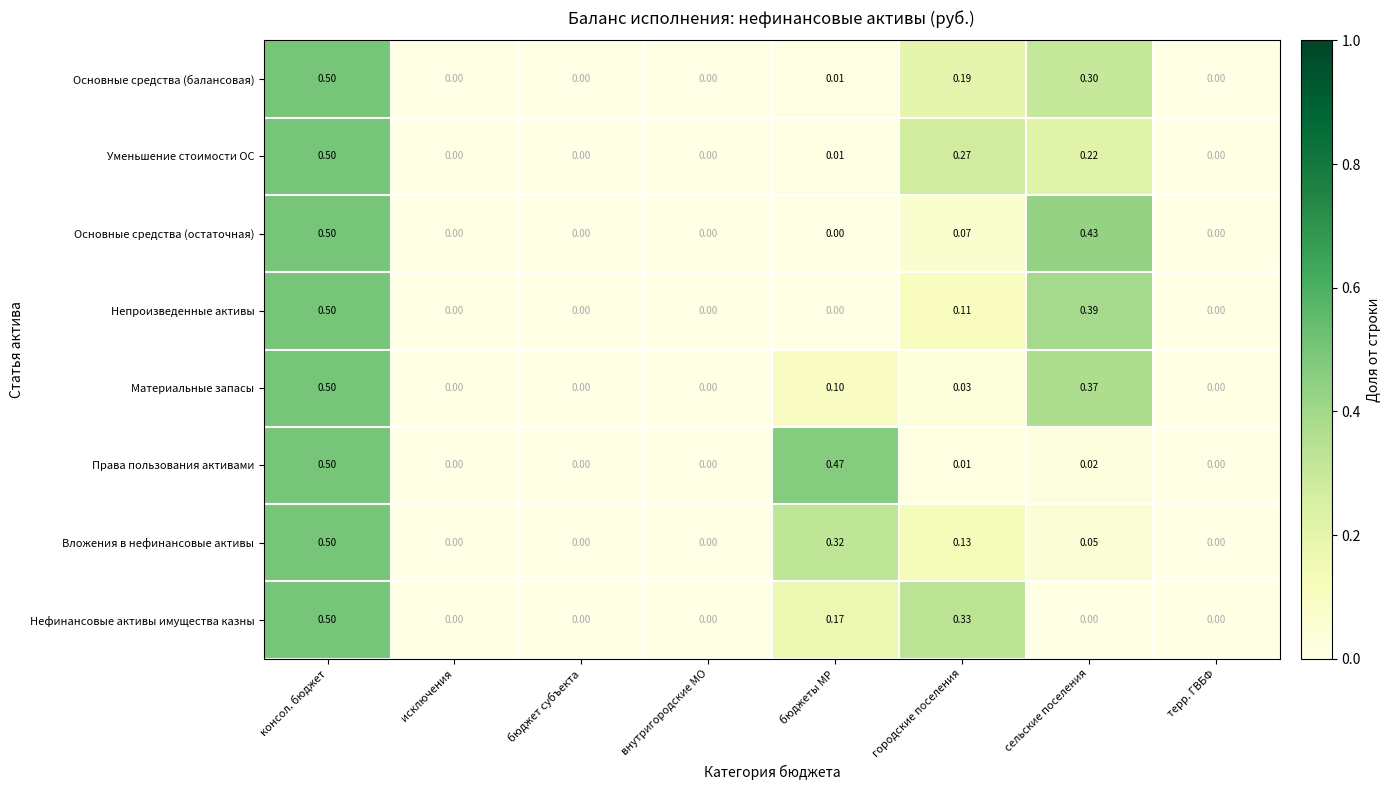

Is the value of Права пользования активами at внутригородские МО greater than the value of Вложения в нефинансовые активы at консол. бюджет?

No